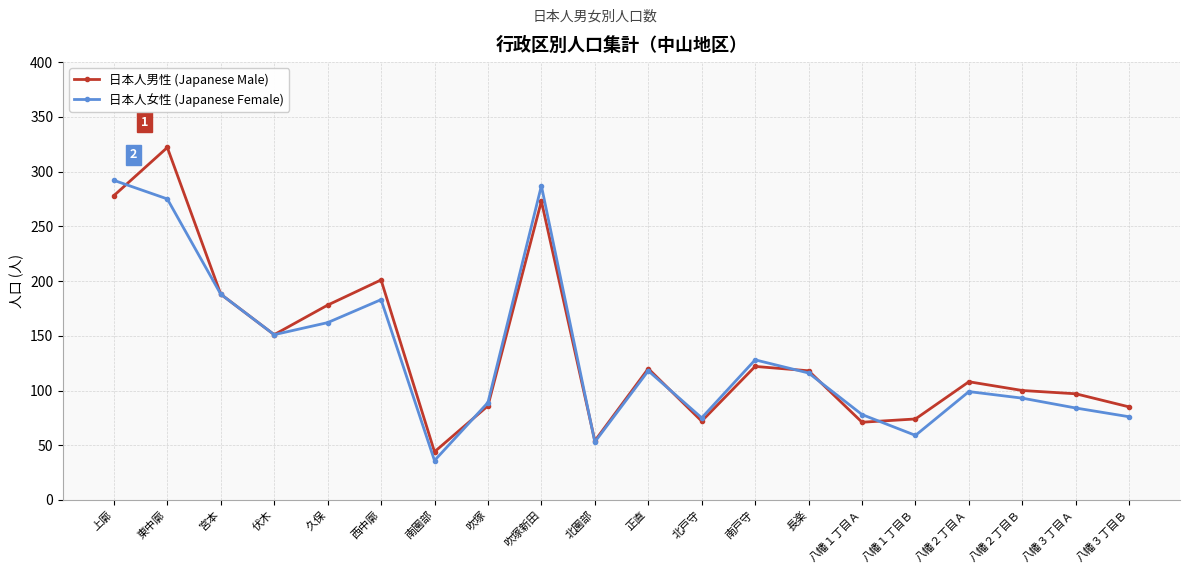

What is the sum of all 日本人女性 (Japanese Female) values?

2642